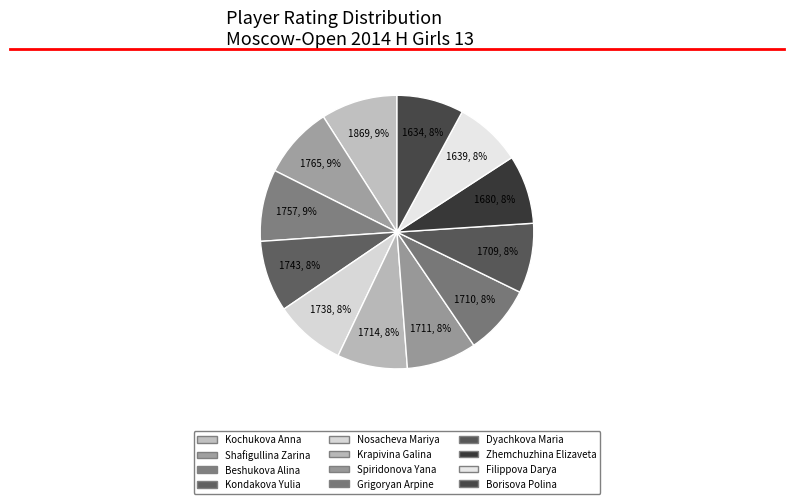

Count the number of slices in the pie.

12